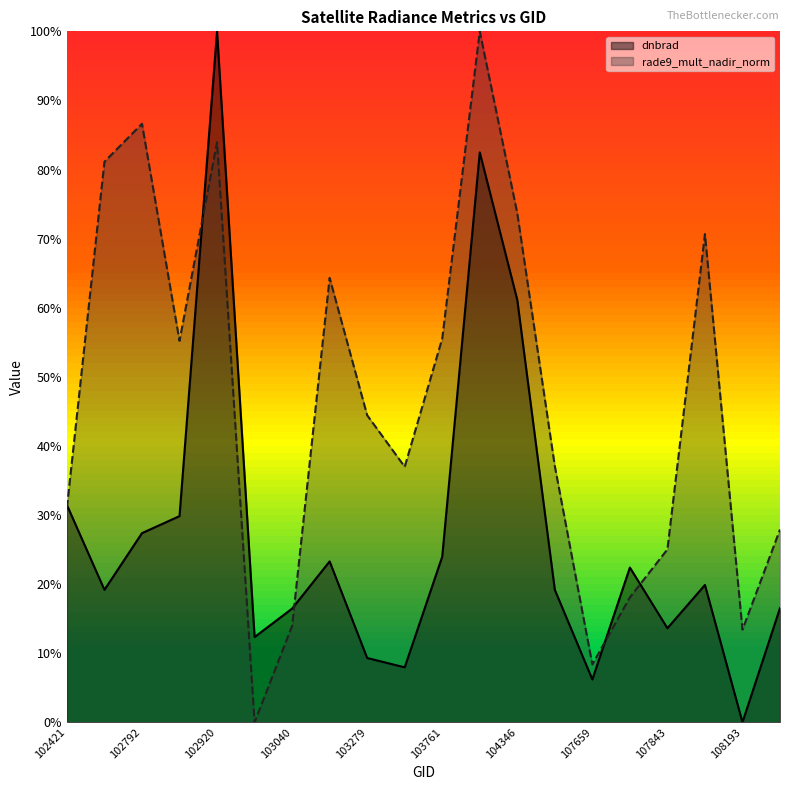

Which series has the largest total across all categories?

rade9_mult_nadir_norm